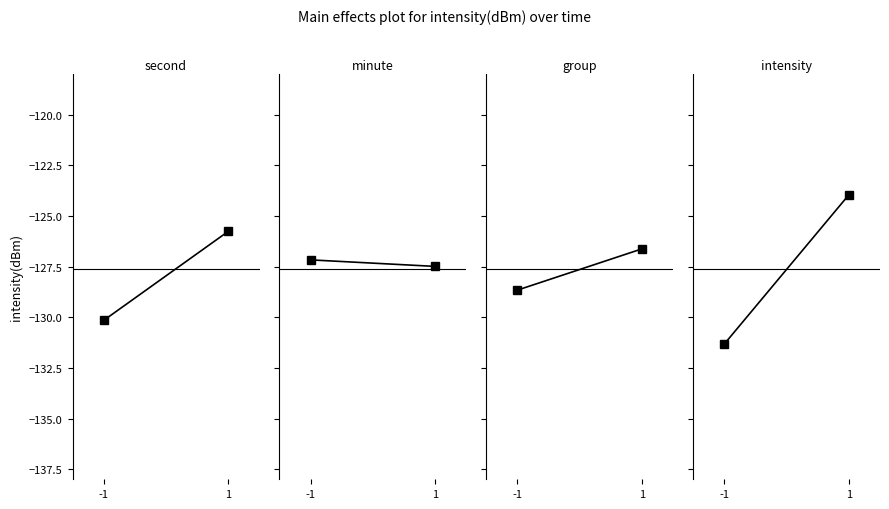

What is the value of the group point at the 2nd from the left?

-126.6